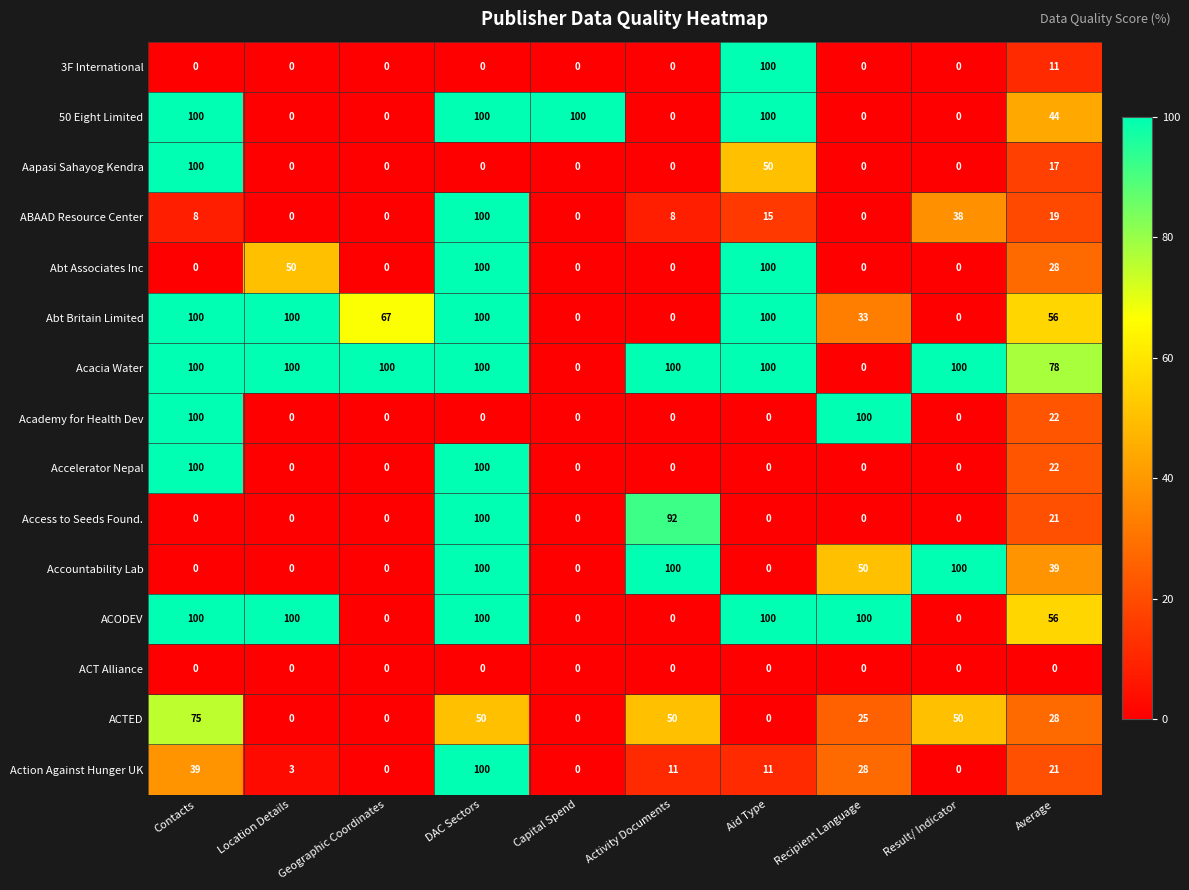

What is the maximum value shown in the chart?

100